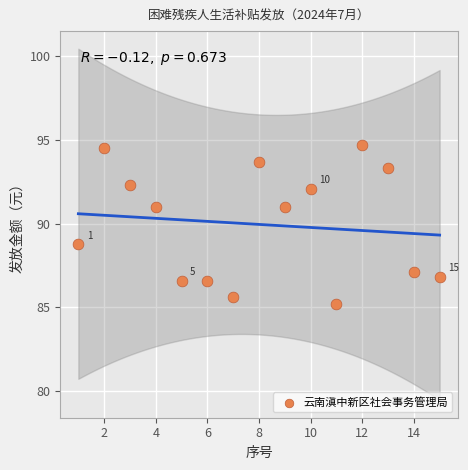

What Y value in the scatter plot is closest to 89?

88.7